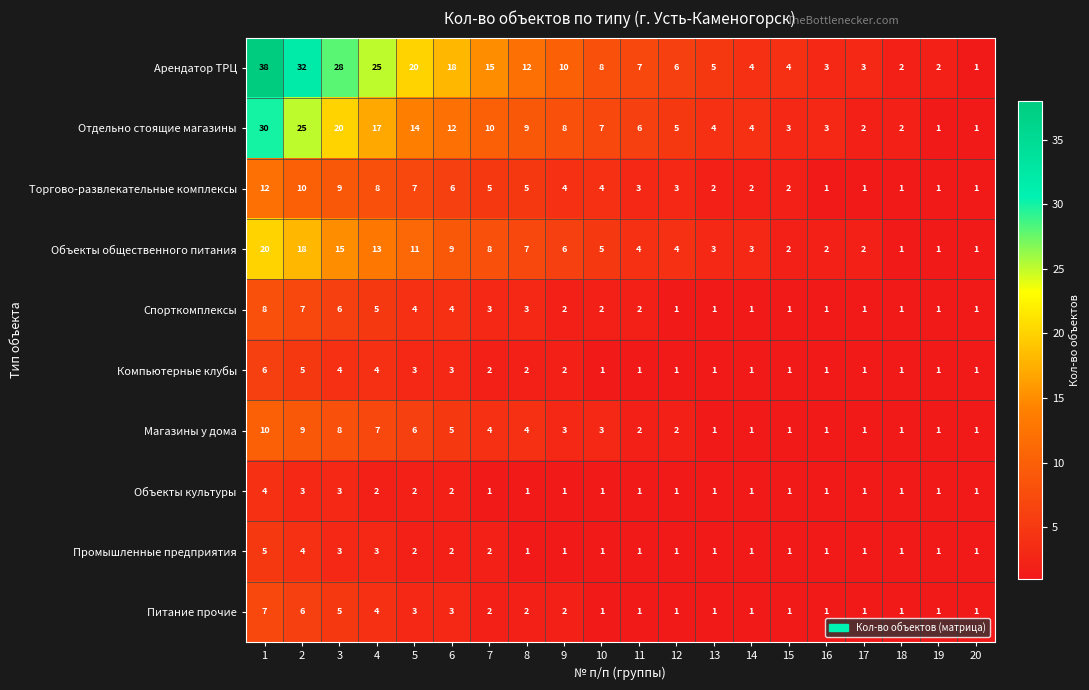

How many Объекты культуры values are between 1 and 2?

17